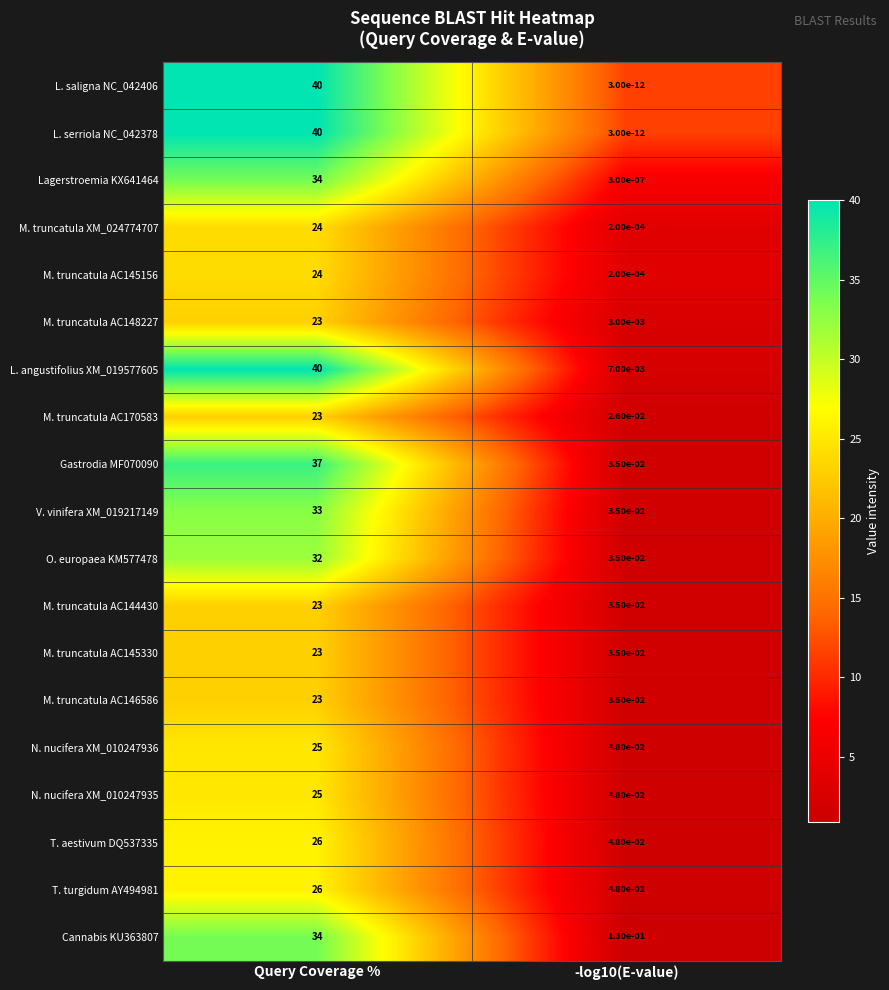

The value of M. truncatula AC146586 at -log10(E-value) is 0.0. True or false?

True